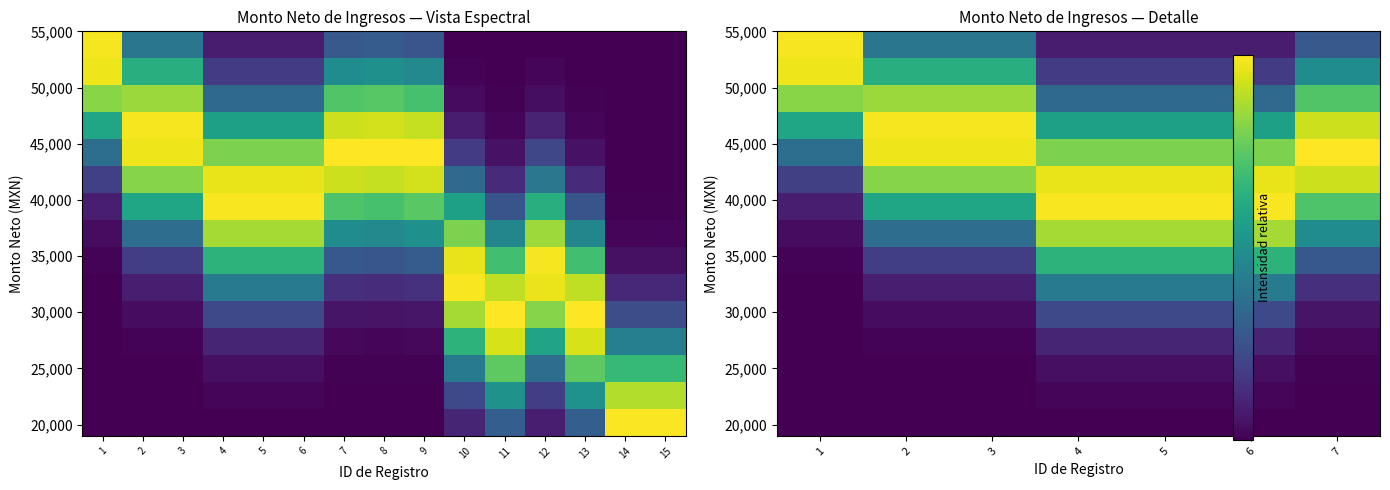

At how many categories does at least one series exceed 0?

7